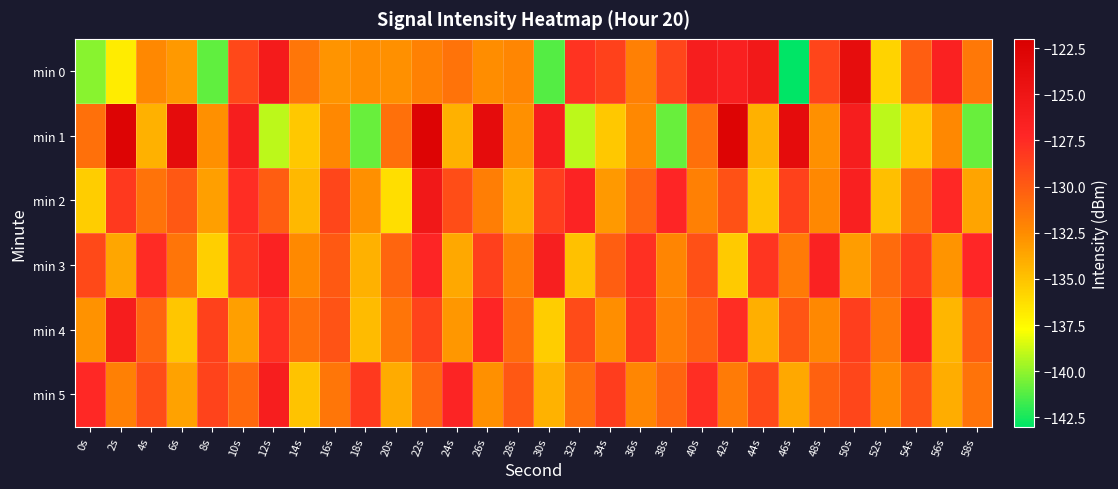

How many data points does each series have?

30